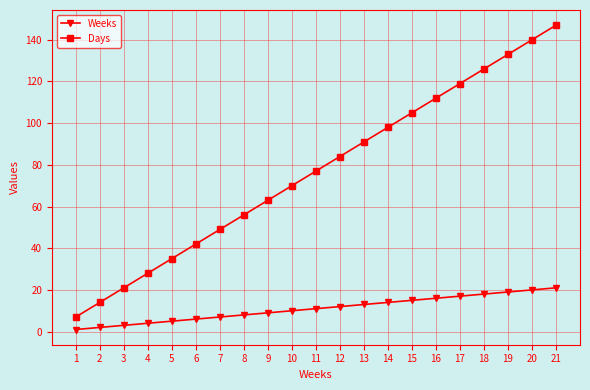

Reading right to left, transcribe all the data shown in this chart.

Weeks: 21	20	19	18	17	16	15	14	13	12	11	10	9	8	7	6	5	4	3	2	1
Days: 147	140	133	126	119	112	105	98	91	84	77	70	63	56	49	42	35	28	21	14	7